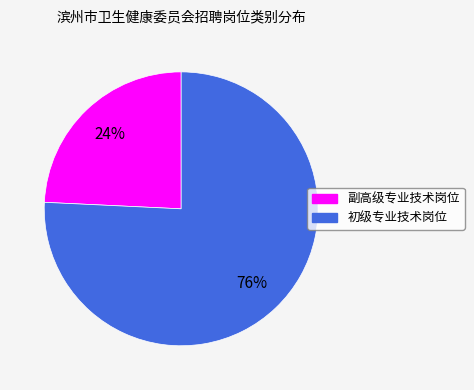

What is the ratio of the value at 副高级专业技术岗位 to the value at 初级专业技术岗位?

0.3